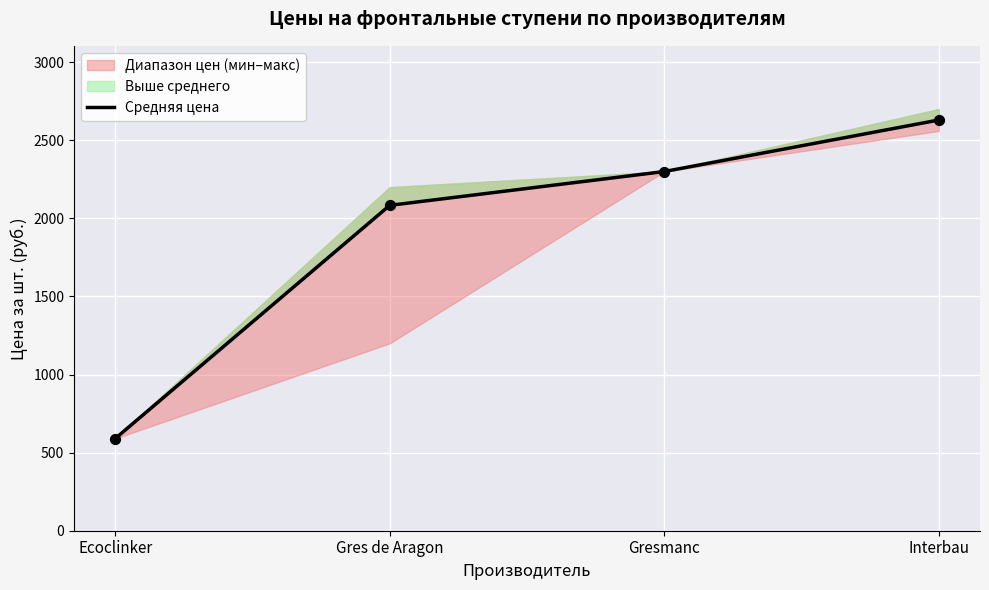

Between Gres de Aragon and Gresmanc, which is larger?

Gresmanc